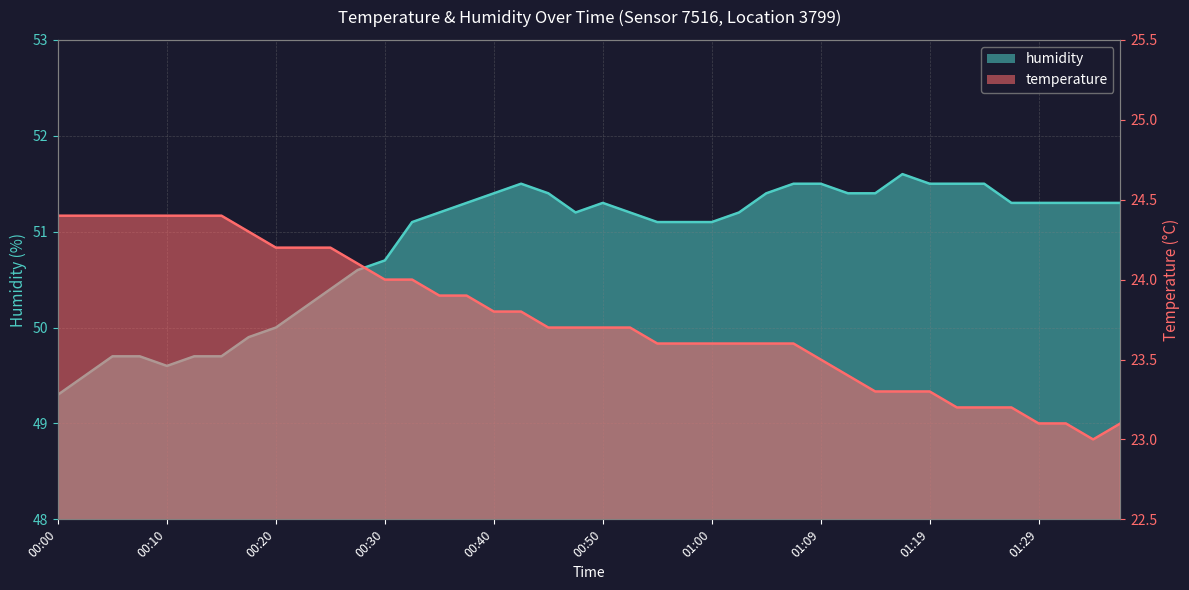

Does the chart have visible grid lines?

Yes